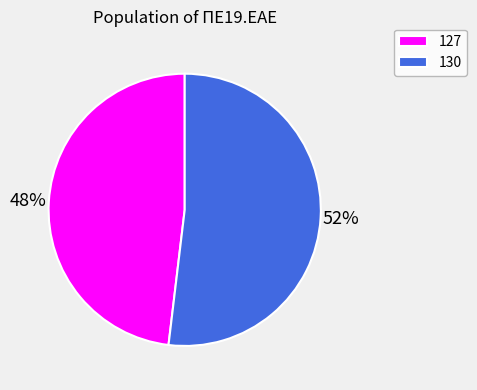

Approximately how many times larger is the value at 130 compared to 127?

1.1